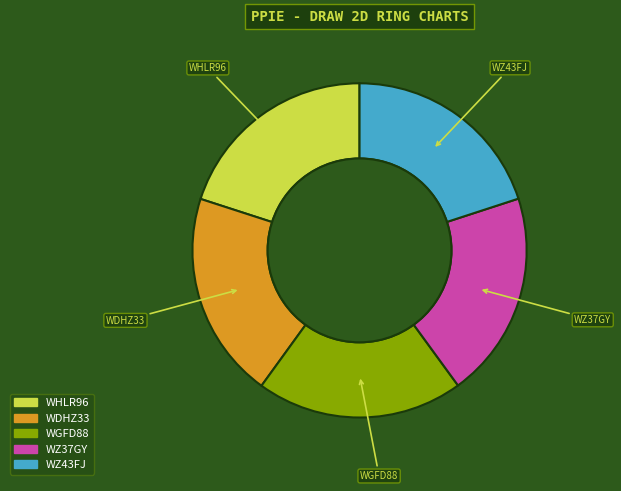

How many slices are in this pie chart?

5